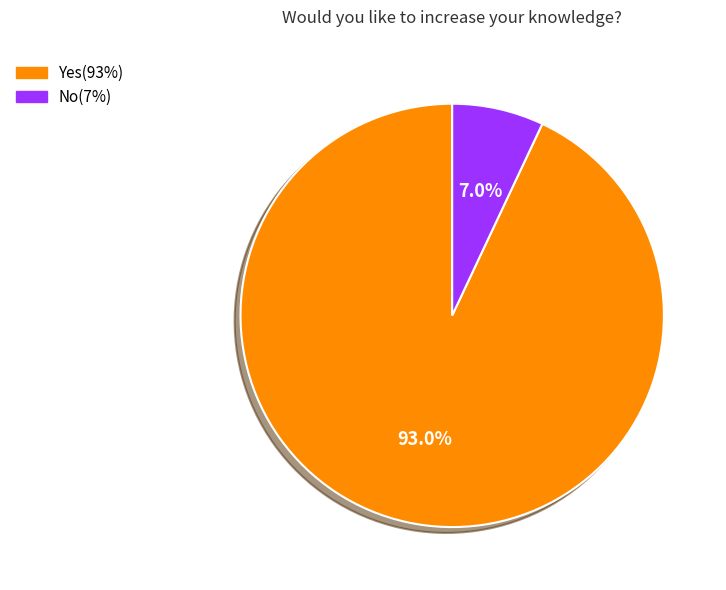

What is the total percentage of No and Yes?

100.0%